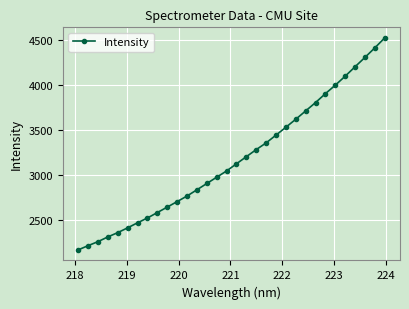

True or false: the data has more than 2 interior local peaks.

False